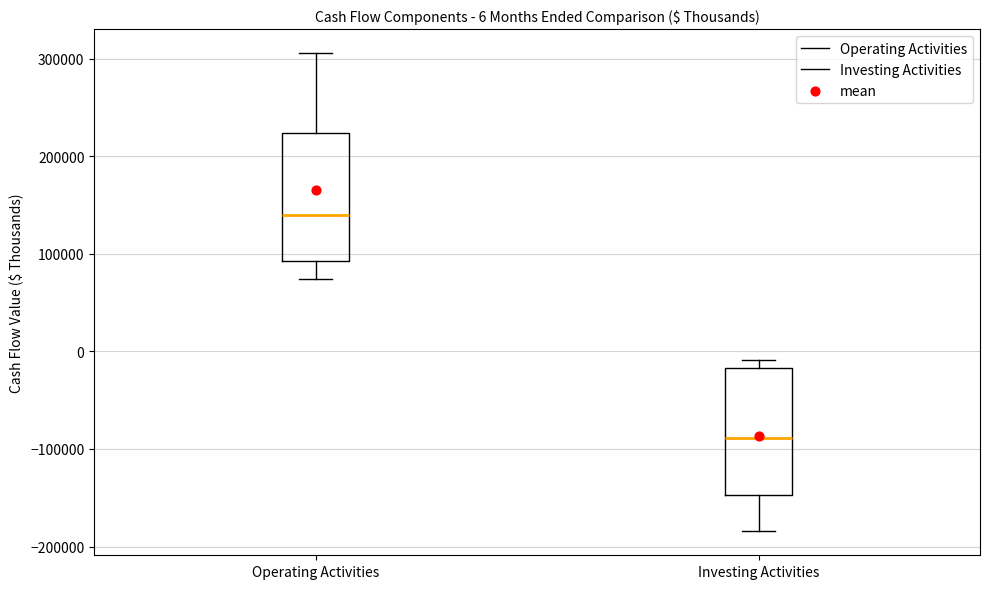

Which box has the lowest median line?

Investing Activities